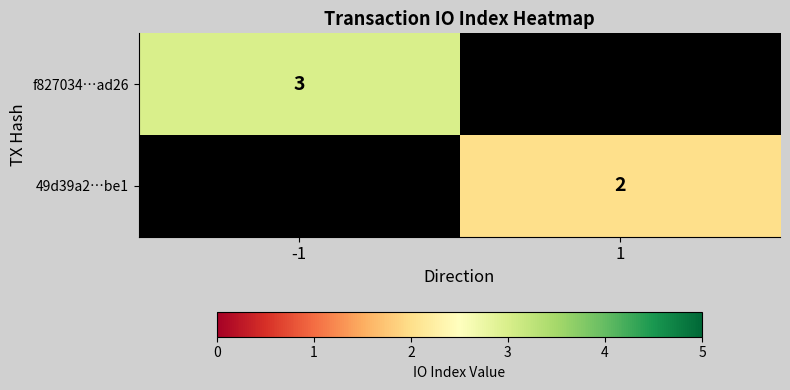

How many categories are shown in the chart?

2